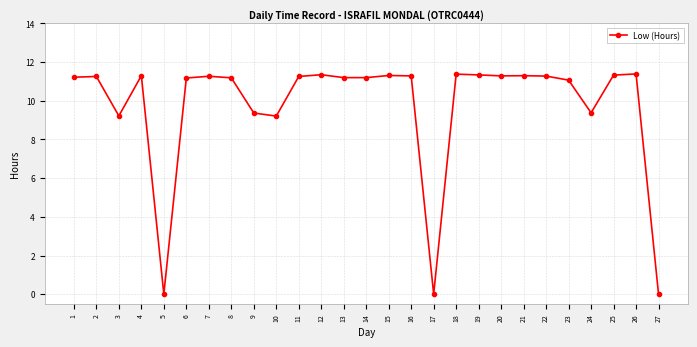

What is the sum of the values at 15 and 4?

22.6